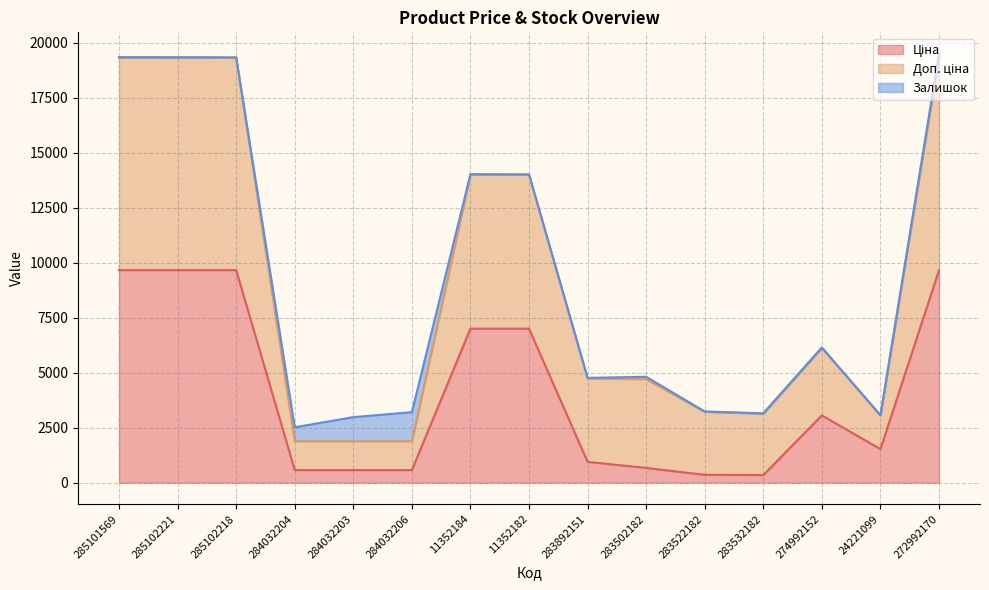

Where does the Доп. ціна series first go above 4737?

285101569